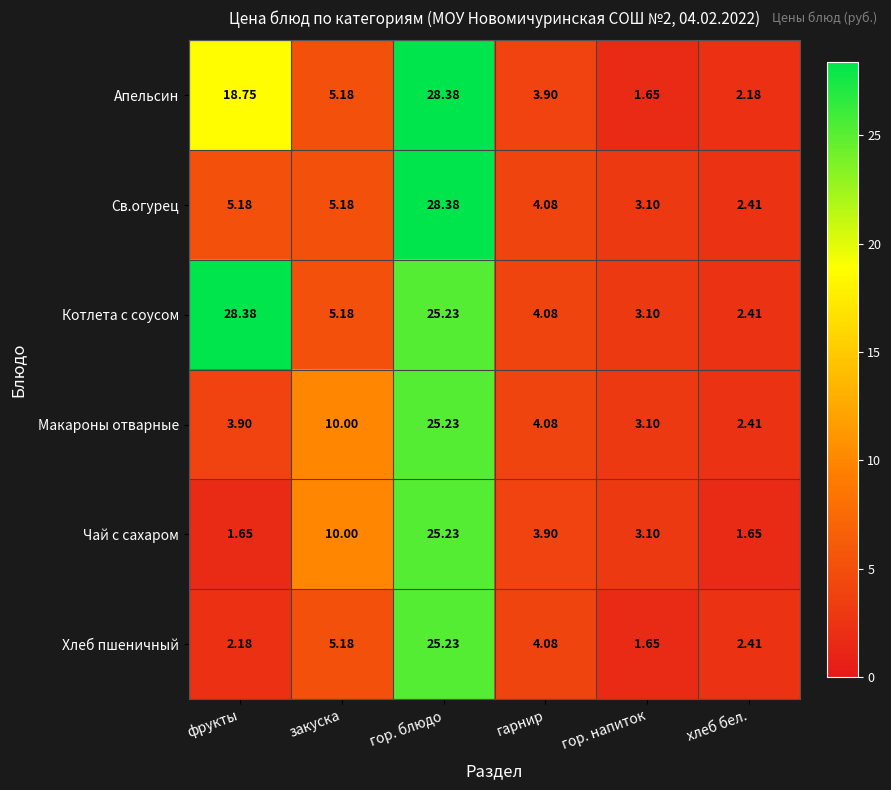

At фрукты, list the series in order from largest to smallest.

Котлета с соусом, Апельсин, Св.огурец, Макароны отварные, Хлеб пшеничный, Чай с сахаром